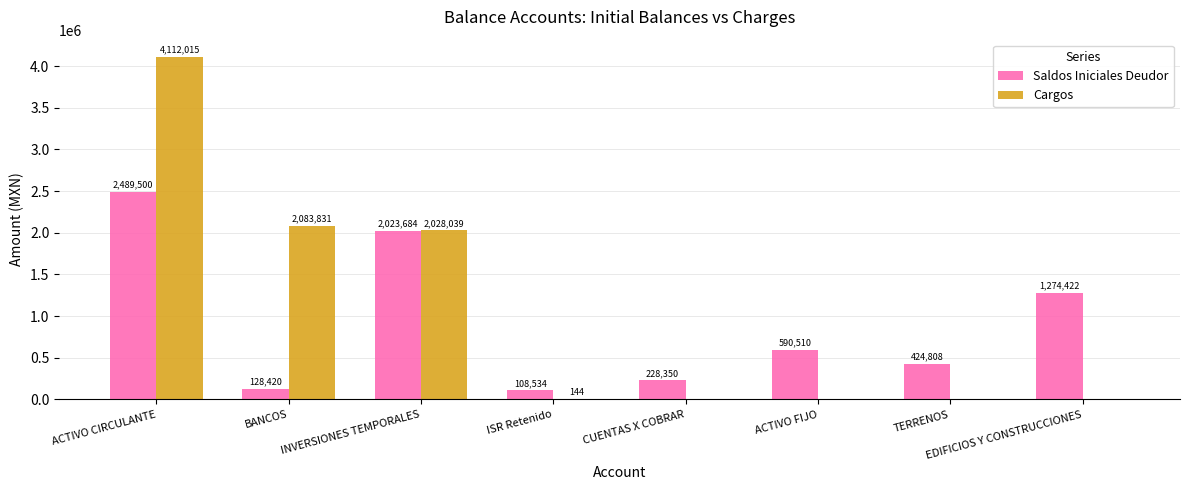

At which category is the sum across all series the highest?

ACTIVO CIRCULANTE